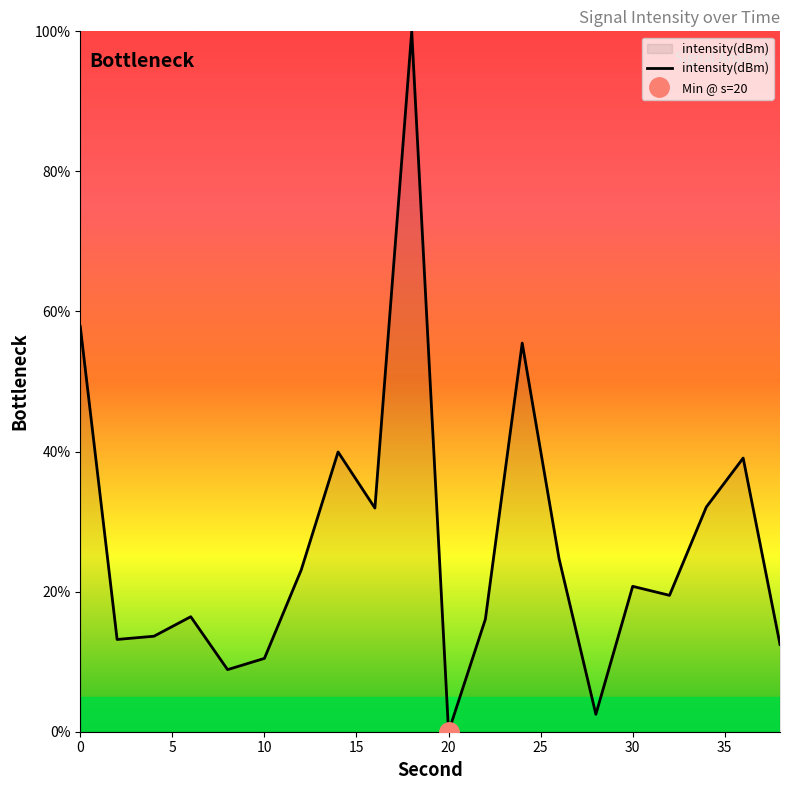

How many data points are less than 20?

10